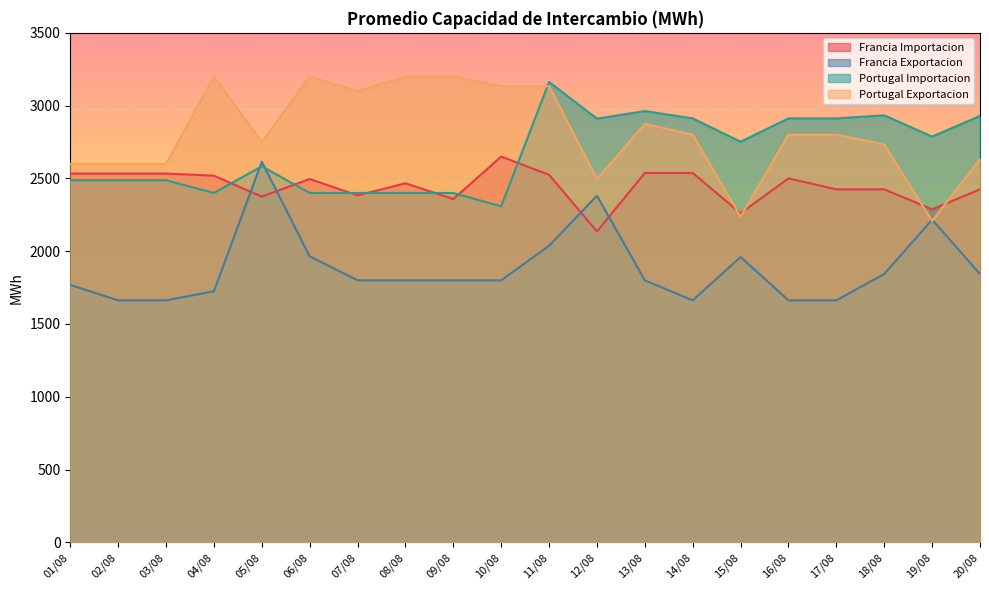

Rank the categories by Francia Importacion value from highest to lowest.

10/08, 13/08, 14/08, 01/08, 02/08, 03/08, 11/08, 04/08, 16/08, 06/08, 08/08, 17/08, 18/08, 20/08, 07/08, 05/08, 09/08, 19/08, 15/08, 12/08